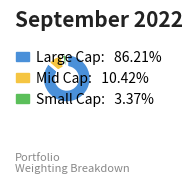

Is there a majority slice in this chart?

Yes